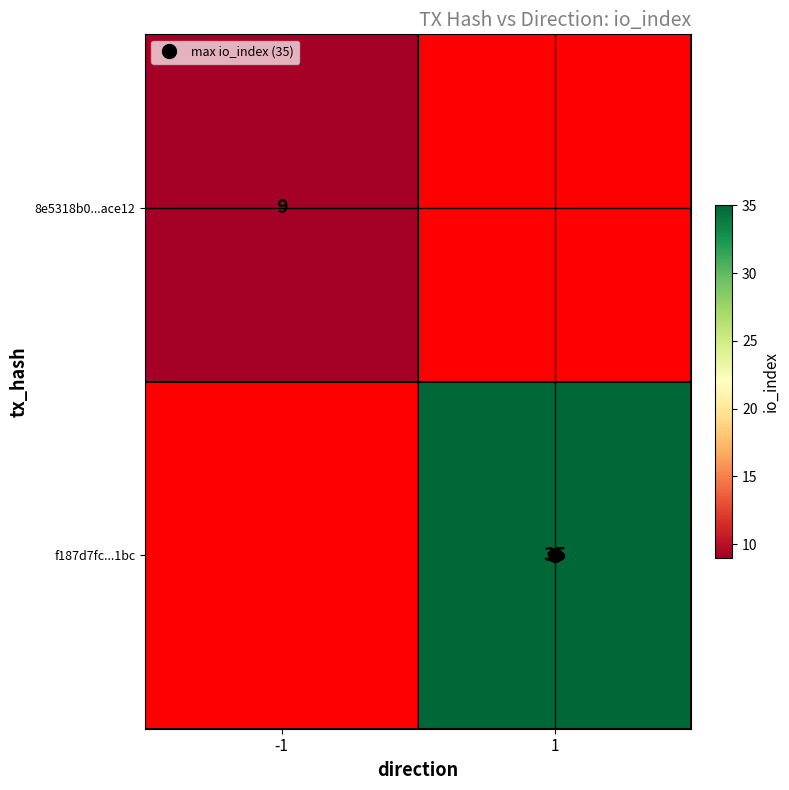

What is the approximate value of 8e5318b0...ace12 at -1?

9.0